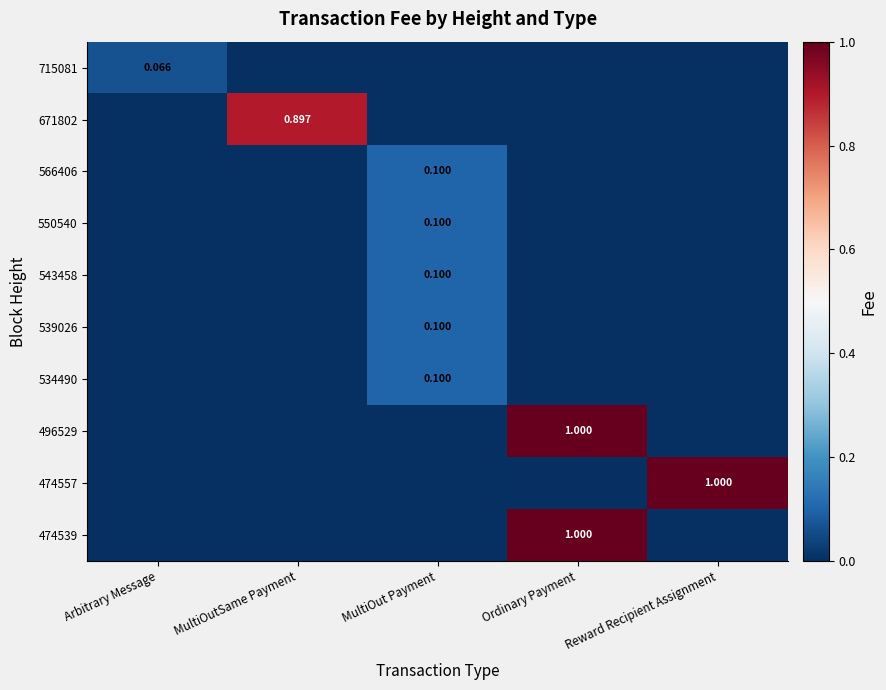

Is the value of 474557 at Arbitrary Message greater than the value of 715081 at Arbitrary Message?

No